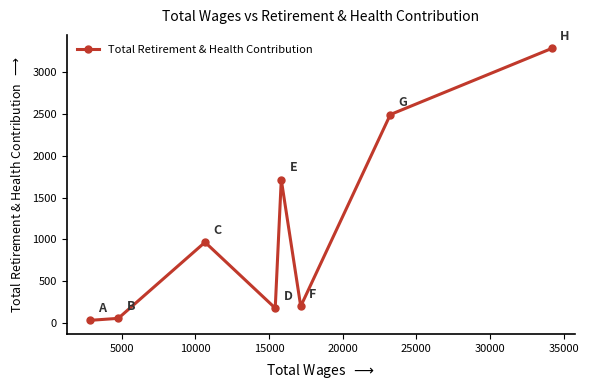

True or false: the data has more than 2 interior local peaks.

False